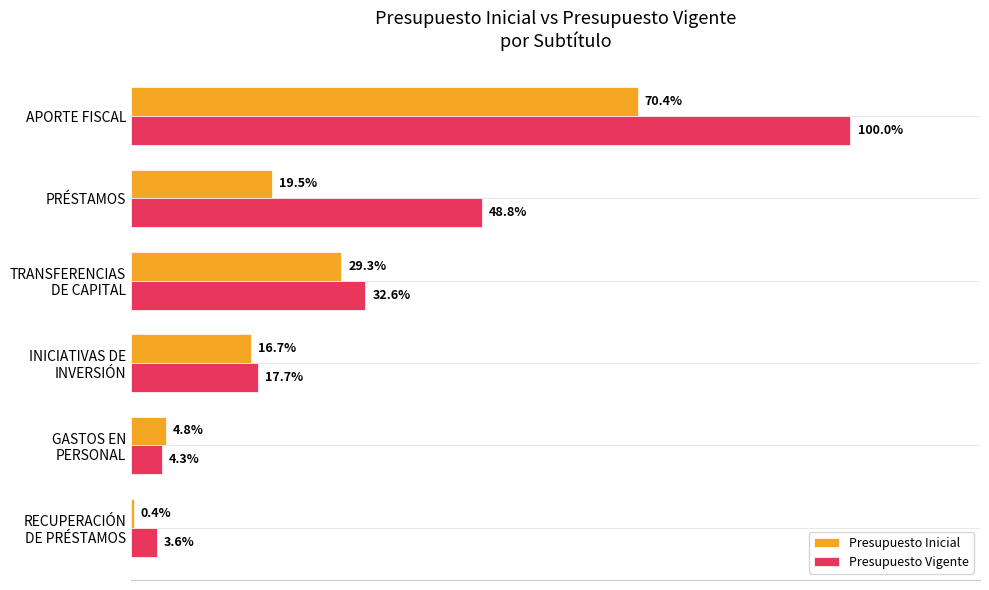

List the series in order of their overall mean, highest first.

Presupuesto Vigente, Presupuesto Inicial